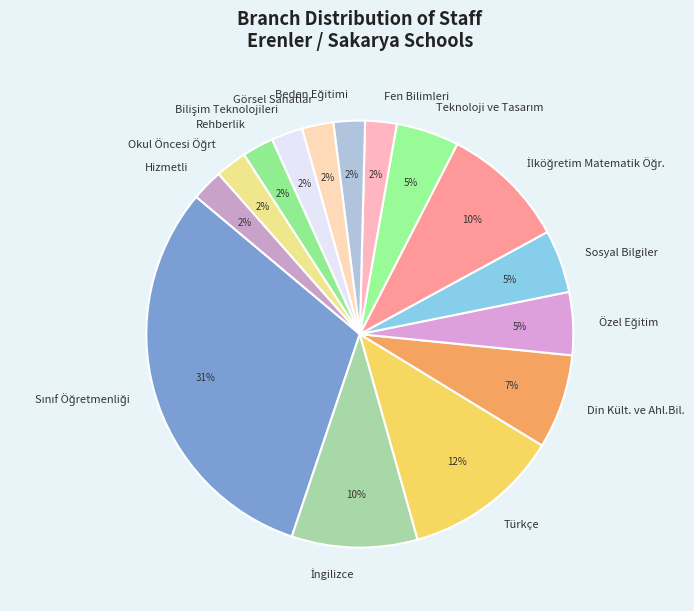

Combined, do Hizmetli and Fen Bilimleri account for over 50%?

No